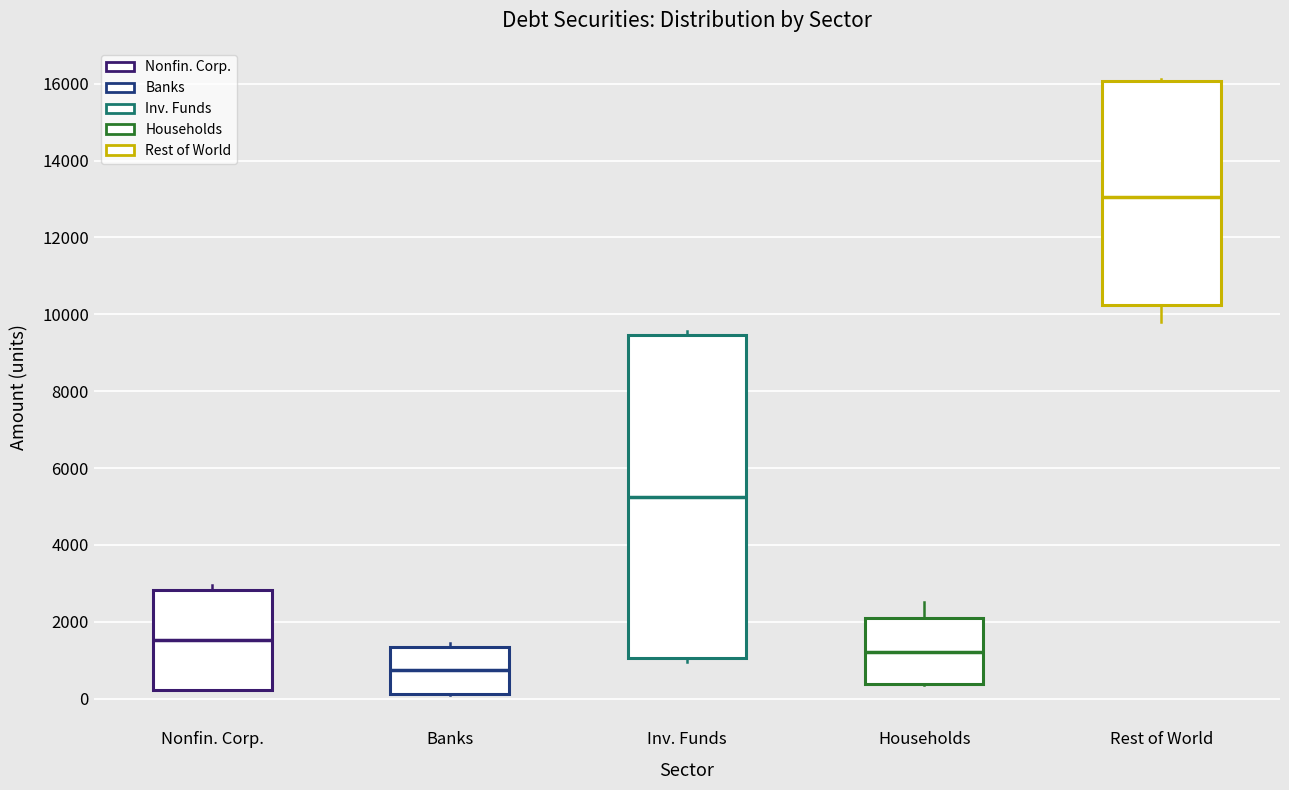

Where does the median line of the box for Inv. Funds sit on the y-axis? The values are not printed on the chart, so give them approximately, as read against the axis.

5200